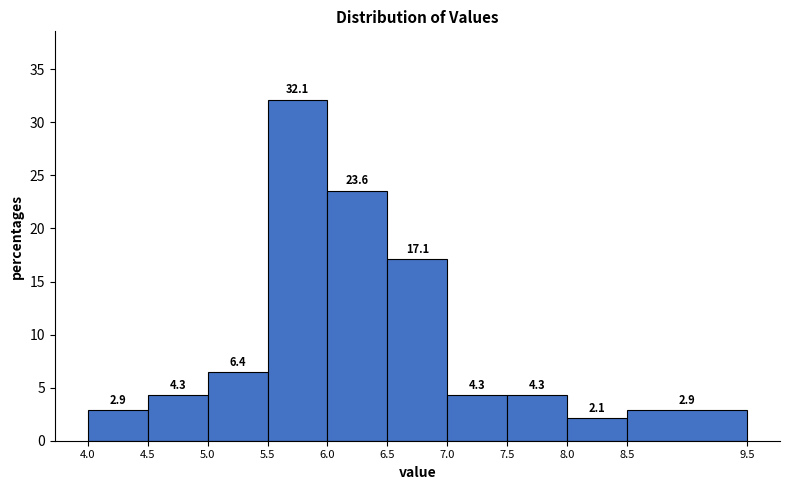

How tall is the bar that spans 8.5 to 9.5 on the x-axis?

2.9